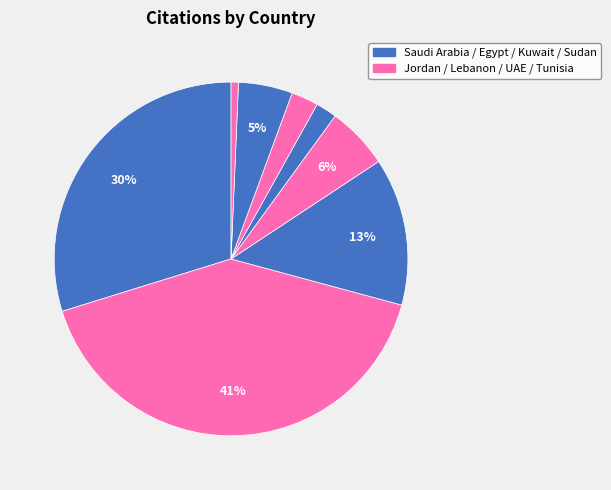

How many slices are in this pie chart?

8